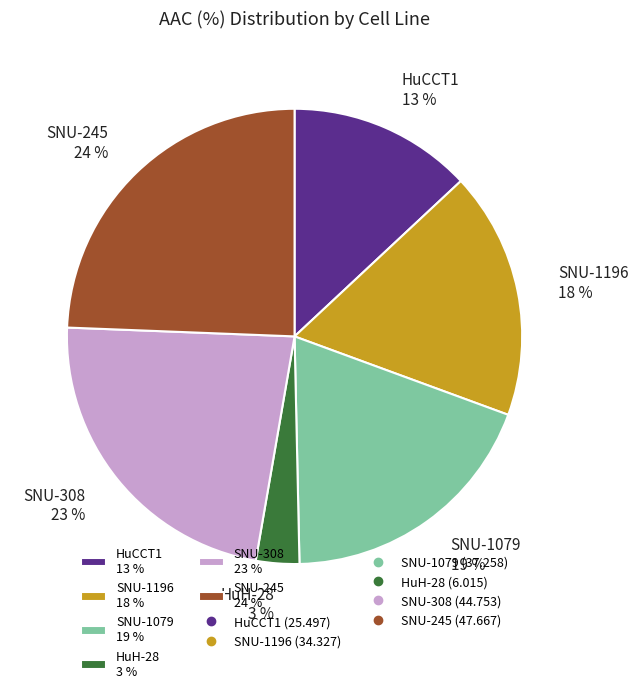

Is the sum of SNU-1079 19 % and SNU-1196 18 % greater than half?

No